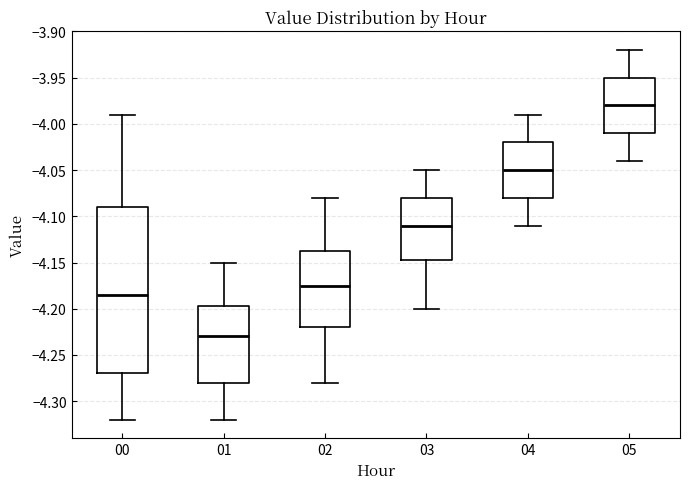

Reading left to right, transcribe this box plot: for each box, give where its median line is, the range the box spans, and where its two whiskers end, as read against the y-axis. The values are not printed on the chart, so give them approximately, as read against the axis.

00: median -4.185, box -4.270 to -4.090, whiskers -4.320 to -3.990
01: median -4.230, box -4.280 to -4.195, whiskers -4.320 to -4.150
02: median -4.175, box -4.220 to -4.135, whiskers -4.280 to -4.080
03: median -4.110, box -4.145 to -4.080, whiskers -4.200 to -4.050
04: median -4.050, box -4.080 to -4.020, whiskers -4.110 to -3.990
05: median -3.980, box -4.010 to -3.950, whiskers -4.040 to -3.920